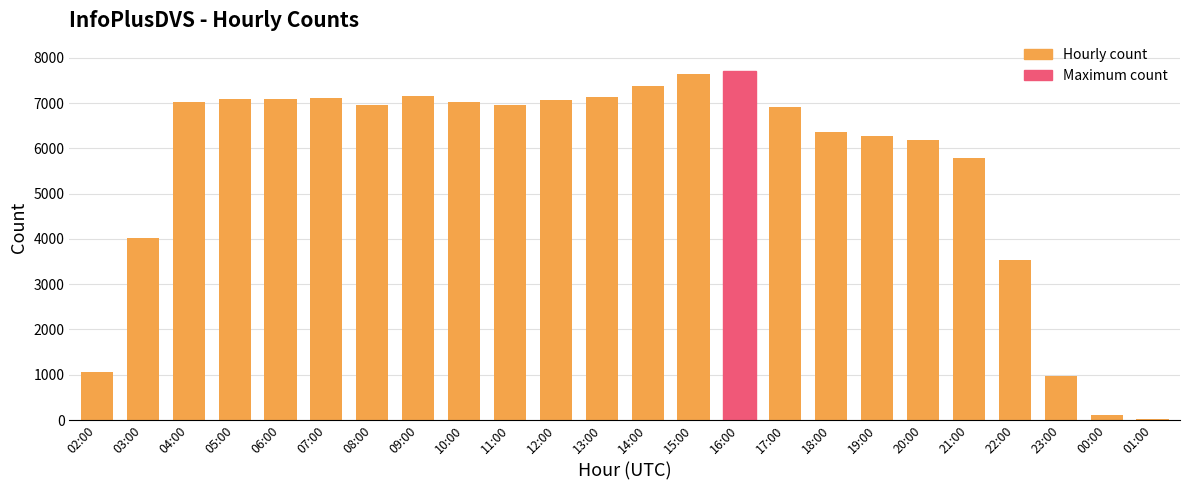

What is the value of the 12th bar from the left?

7127